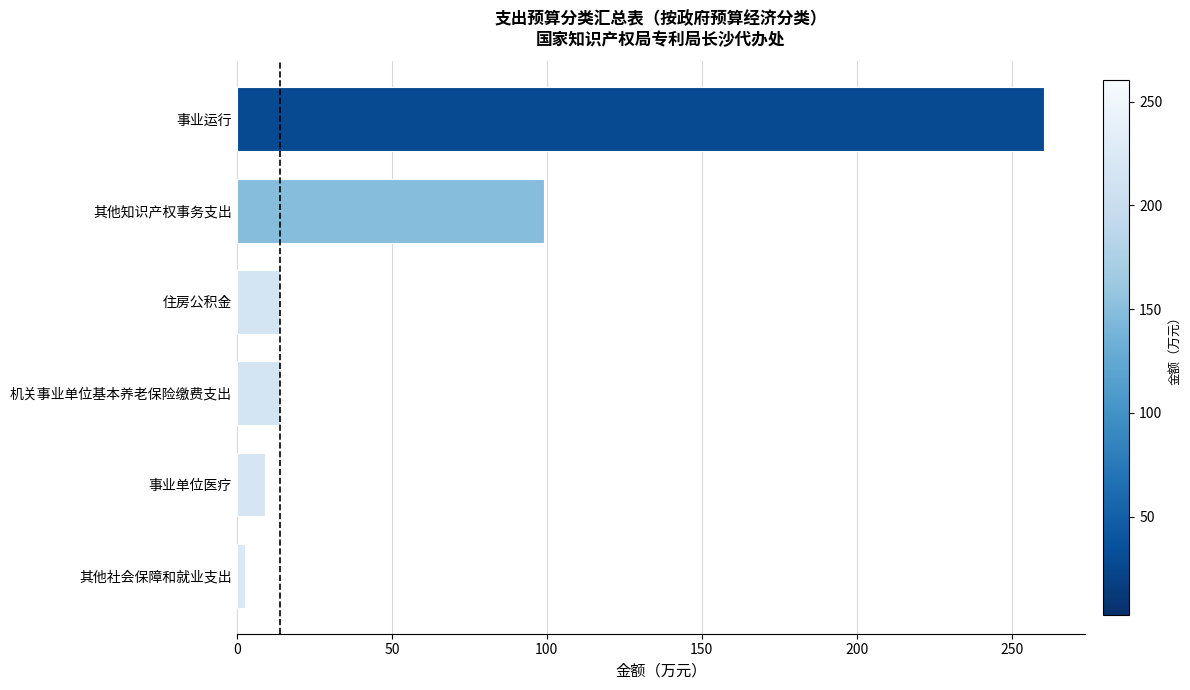

Approximately how many times larger is the value at 其他知识产权事务支出 compared to 事业单位医疗?

11.0